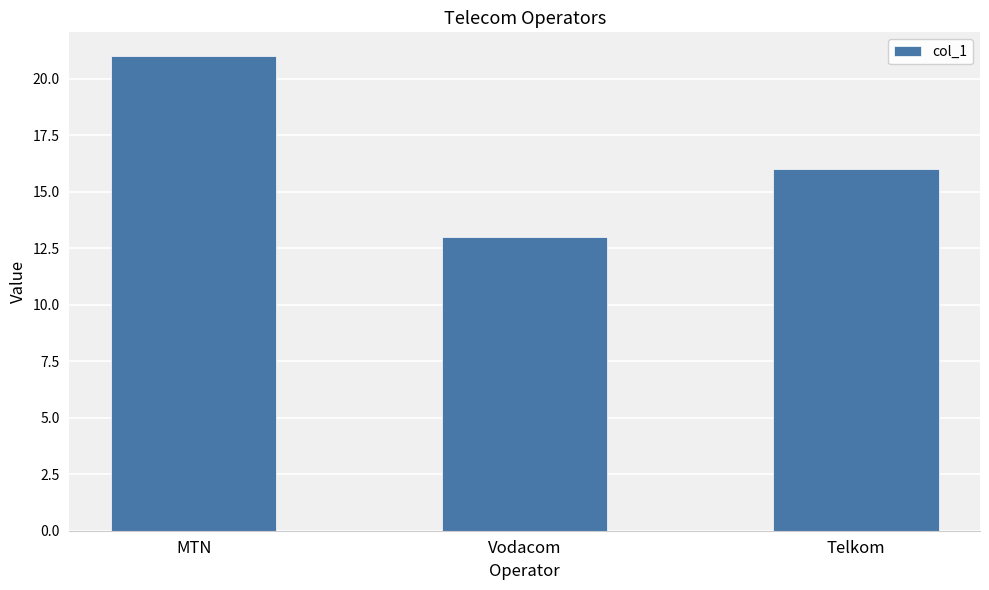

What is the sum of the values at Vodacom and Telkom?

29